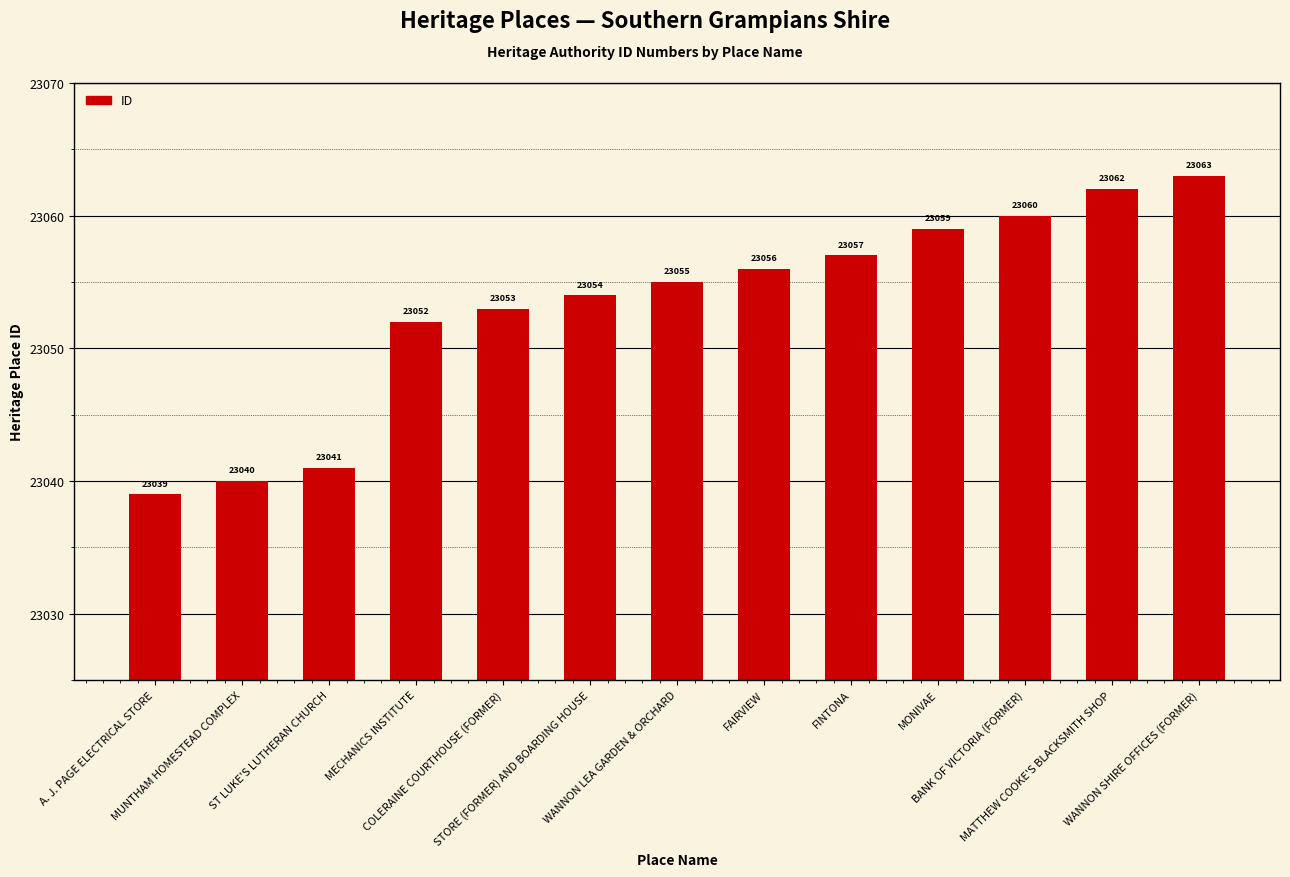

Reading left to right, what are all the values shown in this chart?

A. J. PAGE ELECTRICAL STORE=23039	MUNTHAM HOMESTEAD COMPLEX=23040	ST LUKE'S LUTHERAN CHURCH=23041	MECHANICS INSTITUTE=23052	COLERAINE COURTHOUSE (FORMER)=23053	STORE (FORMER) AND BOARDING HOUSE=23054	WANNON LEA GARDEN & ORCHARD=23055	FAIRVIEW=23056	FINTONA=23057	MONIVAE=23059	BANK OF VICTORIA (FORMER)=23060	MATTHEW COOKE'S BLACKSMITH SHOP=23062	WANNON SHIRE OFFICES (FORMER)=23063